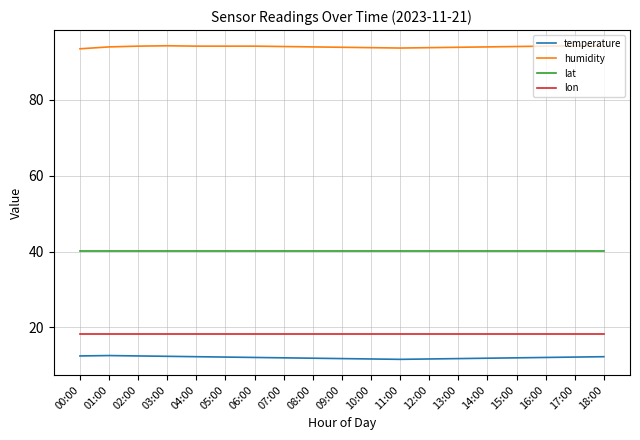

What is the spread (max minus min) of values at 11:00?

82.1